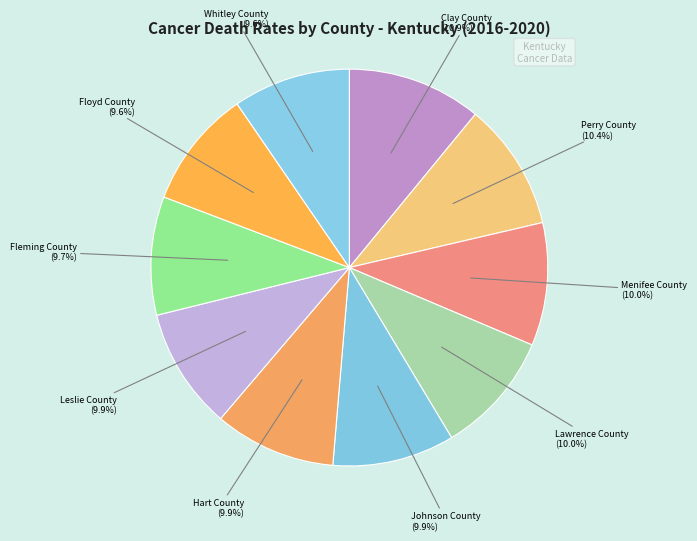

Which category has the biggest portion of the pie?

Clay County